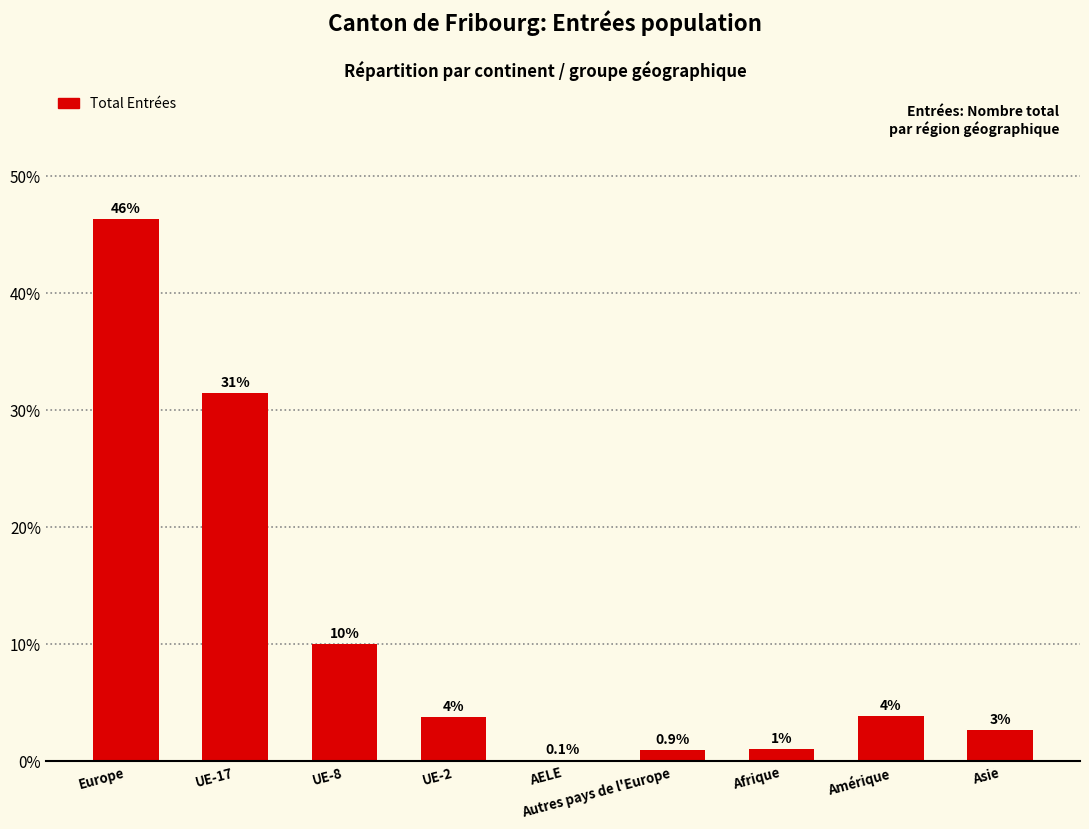

What is the approximate value at UE-17?

31.4